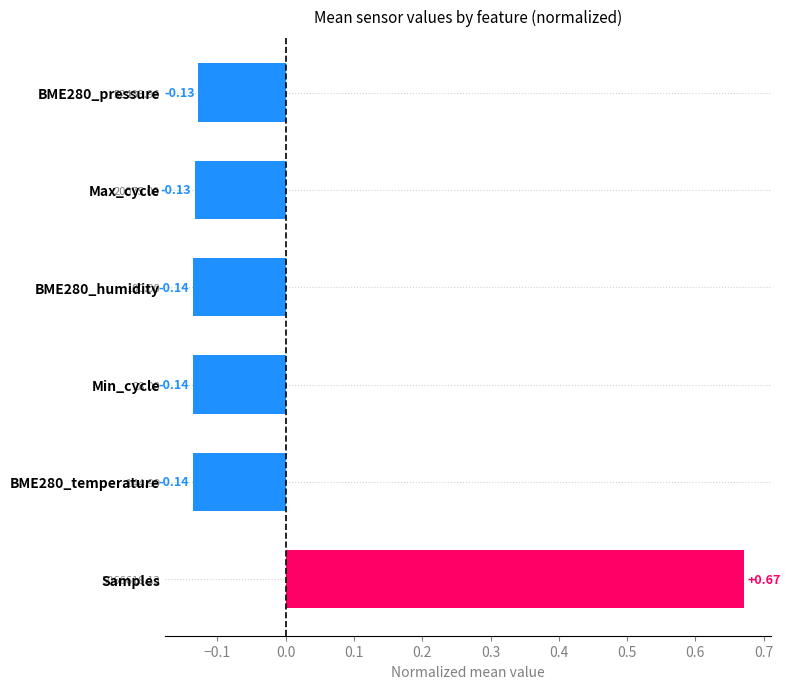

What is the difference between the maximum and minimum values?

0.8